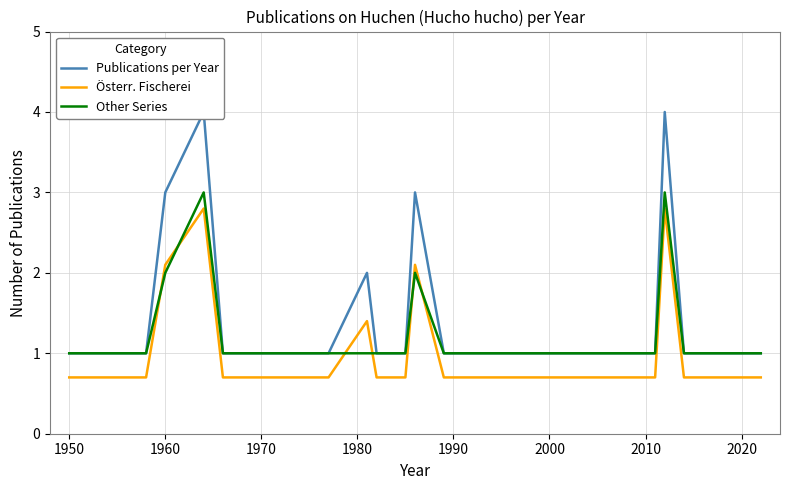

True or false: Other Series has a value of 1.0 at 2020.

True